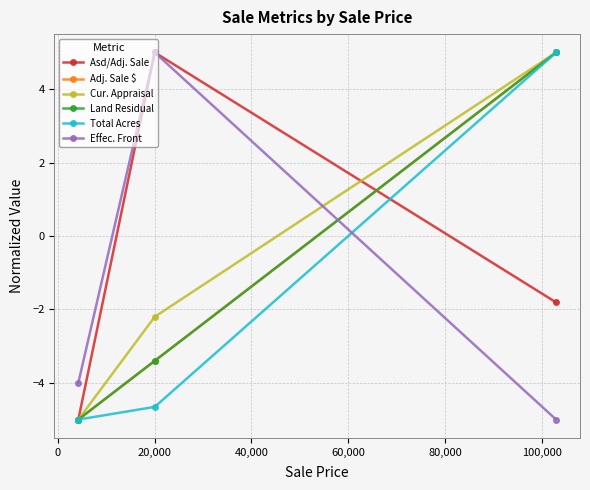

Is this an area chart (filled region under the line)?

No